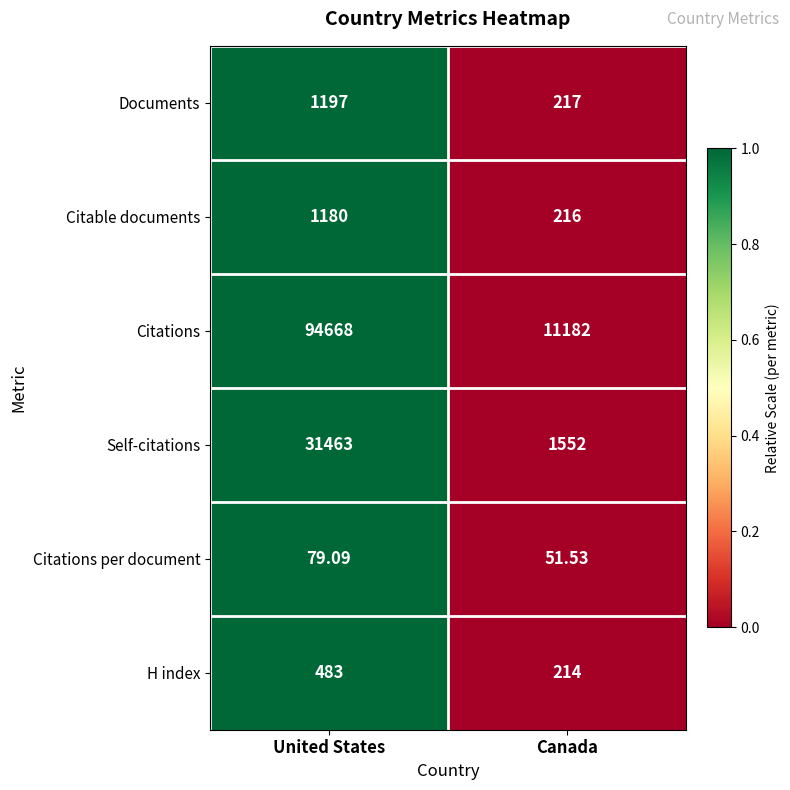

At which category does the chart reach its minimum across all series?

Canada